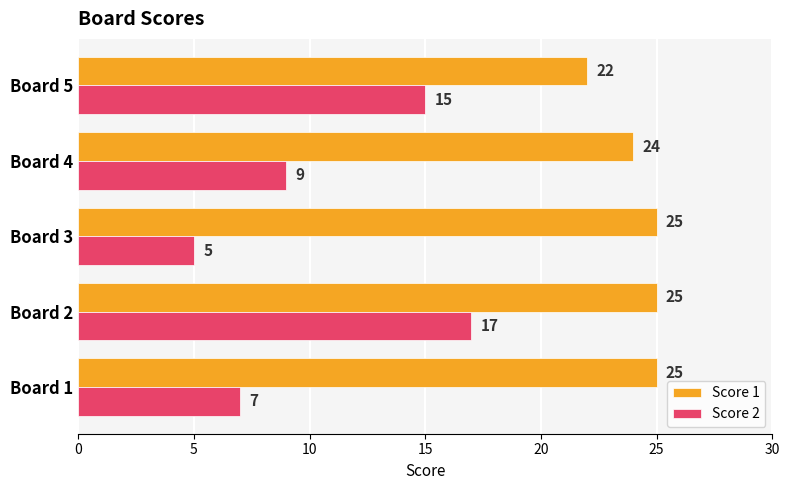

At which category is the sum across all series the highest?

Board 2